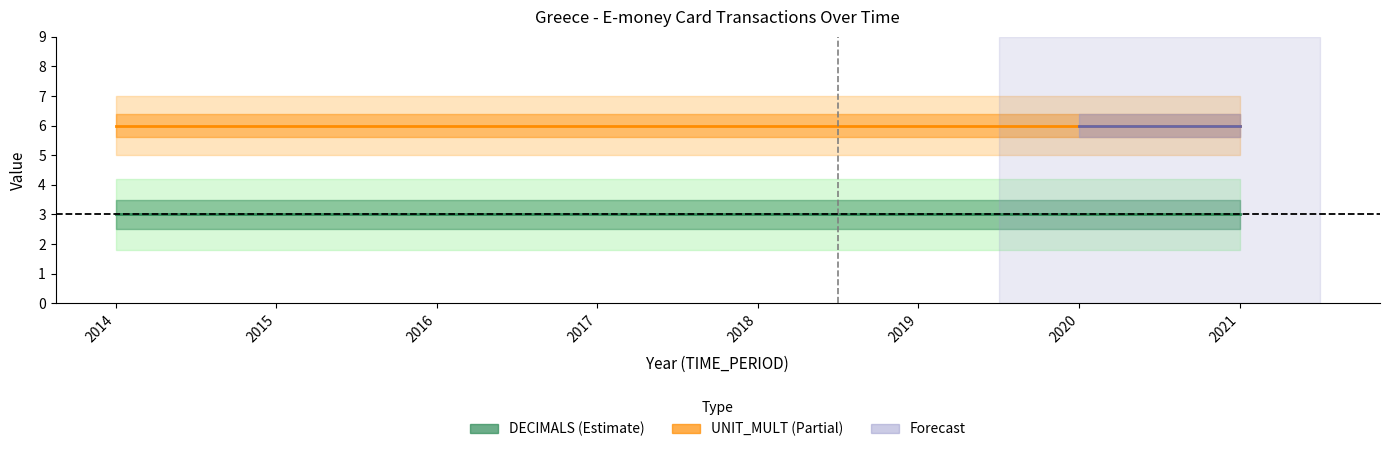

Which label corresponds to the smallest value in the chart?

2014